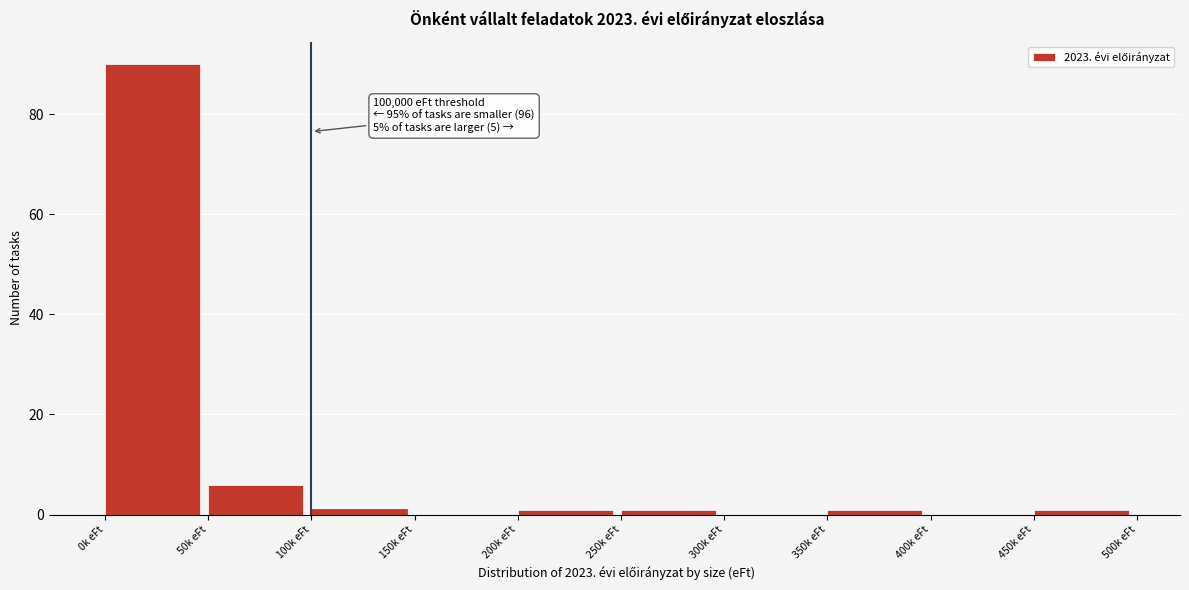

Reading right to left, list all the values displayed in this chart.

450k eFt=1	400k eFt=0	350k eFt=1	300k eFt=0	250k eFt=1	200k eFt=1	150k eFt=0	100k eFt=1	50k eFt=6	0k eFt=90